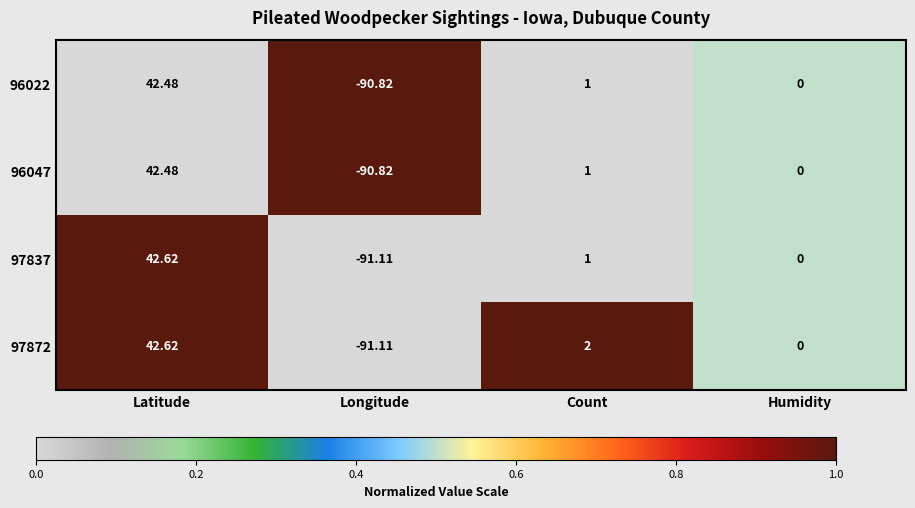

At which category is the sum across all series the highest?

Latitude